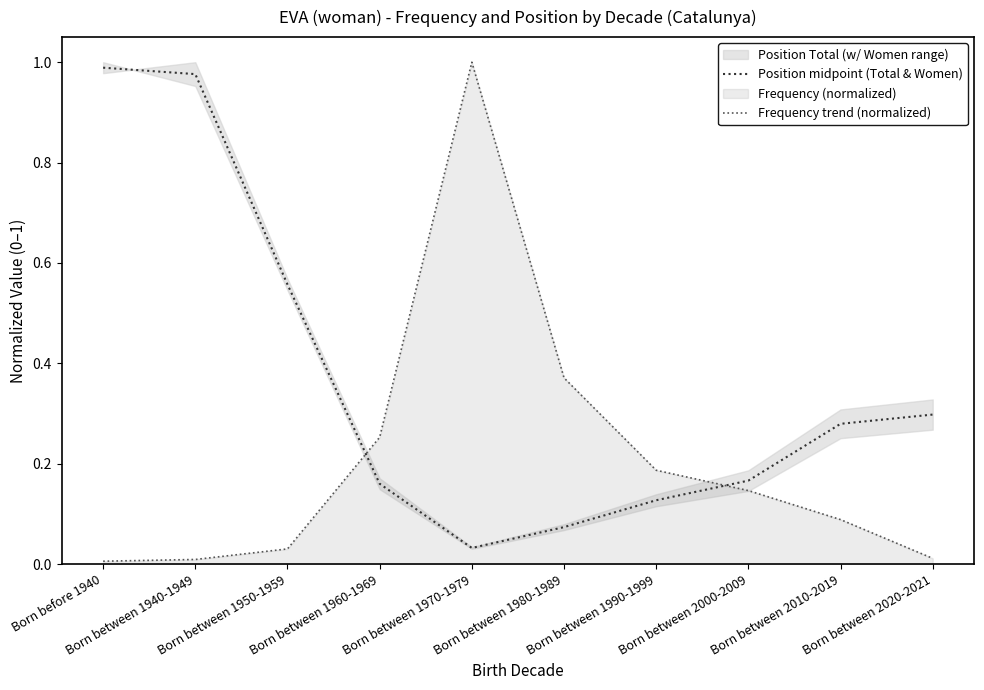

Reading right to left, what are all the values shown in this chart?

Position midpoint (Total & Women): Born between 2020-2021=0.3	Born between 2010-2019=0.3	Born between 2000-2009=0.2	Born between 1990-1999=0.1	Born between 1980-1989=0.1	Born between 1970-1979=0.0	Born between 1960-1969=0.2	Born between 1950-1959=0.6	Born between 1940-1949=1.0	Born before 1940=1.0
Frequency trend (normalized): Born between 2020-2021=0.0	Born between 2010-2019=0.1	Born between 2000-2009=0.1	Born between 1990-1999=0.2	Born between 1980-1989=0.4	Born between 1970-1979=1.0	Born between 1960-1969=0.3	Born between 1950-1959=0.0	Born between 1940-1949=0.0	Born before 1940=0.0